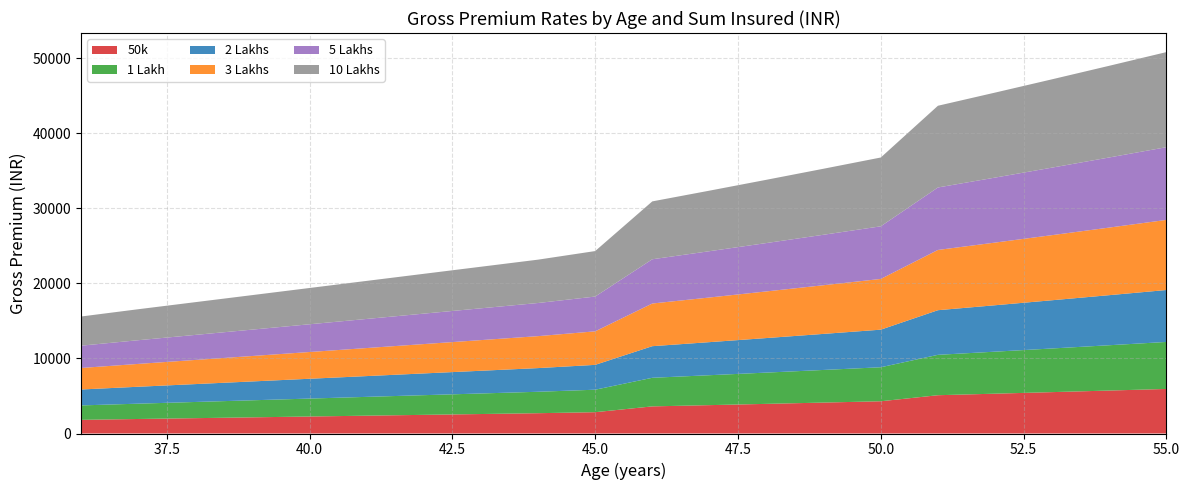

Reading left to right, list all the values displayed in this chart.

50k: 1822.0	1935.4	2045.4	2155.4	2266.2	2376.9	2486.9	2596.9	2707.7	2841.4	3615.0	3781.8	3951.8	4123.8	4298.4	5104.3	5309.2	5516.8	5727.0	5939.8
1 Lakh: 1921.7	2041.0	2157.3	2273.6	2390.1	2506.6	2623.0	2739.3	2855.5	2996.5	3812.4	3988.8	4167.8	4349.4	4533.5	5383.4	5599.4	5818.3	6040.1	6265.0
2 Lakhs: 2123.5	2255.4	2383.9	2512.5	2641.2	2769.9	2898.6	3027.1	3155.5	3311.3	4213.0	4407.9	4605.7	4806.3	5009.8	5949.0	6187.6	6429.6	6674.7	6923.2
3 Lakhs: 2866.8	3044.8	3218.3	3391.9	3565.6	3739.4	3913.1	4086.6	4259.9	4470.3	5687.5	5950.6	6217.6	6488.5	6763.2	8031.2	8353.3	8679.9	9010.9	9346.3
5 Lakhs: 2972.9	3157.6	3337.5	3517.5	3697.7	3877.8	4058.0	4238.0	4417.7	4635.8	5898.2	6171.0	6447.9	6728.8	7013.8	8328.6	8662.7	9001.4	9344.6	9692.5
10 Lakhs: 3888.2	4130.1	4365.0	4599.8	4836.1	5072.3	5307.1	5542.0	5778.2	6063.7	7714.6	8070.4	8433.2	8800.2	9172.9	10892.7	11330.0	11773.0	12221.6	12675.8